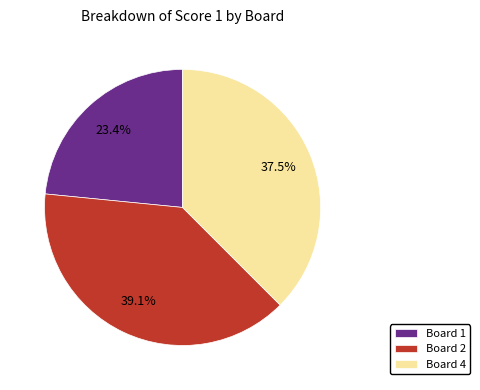

True or false: Board 2 accounts for 32% of the total.

False